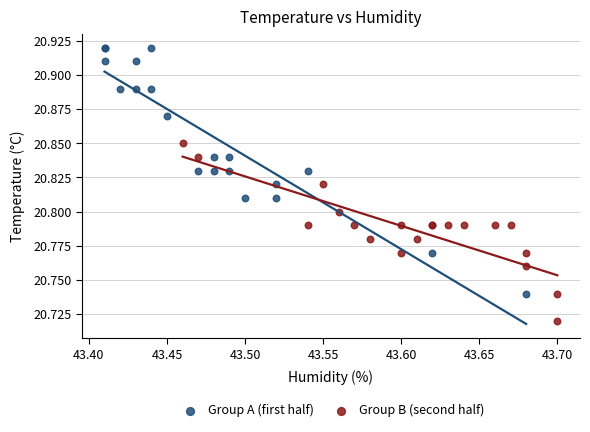

Which series reaches the maximum Y coordinate?

Group A (first half)